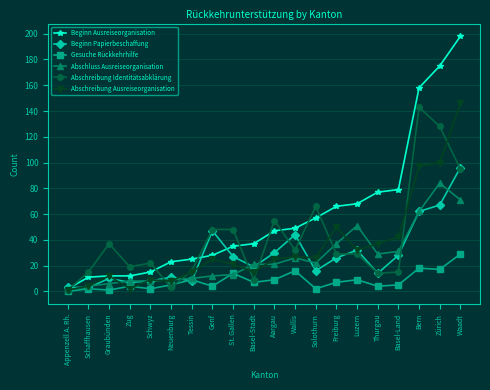

True or false: Beginn Papierbeschaffung has more than 2 points higher than both neighbors.

True